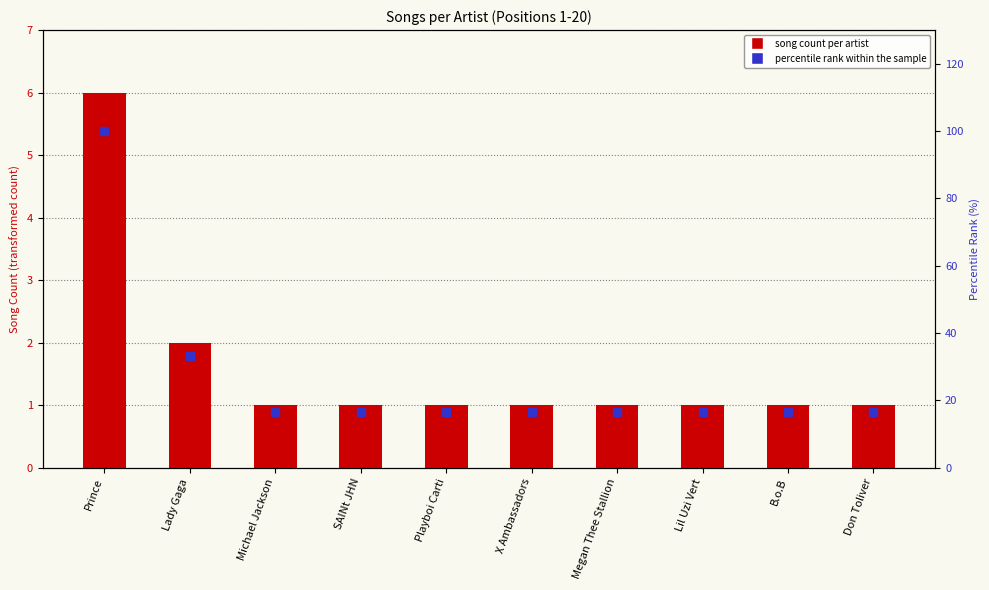

Is the value of percentile rank within the sample at X Ambassadors greater than the value of Song Count at Michael Jackson?

Yes